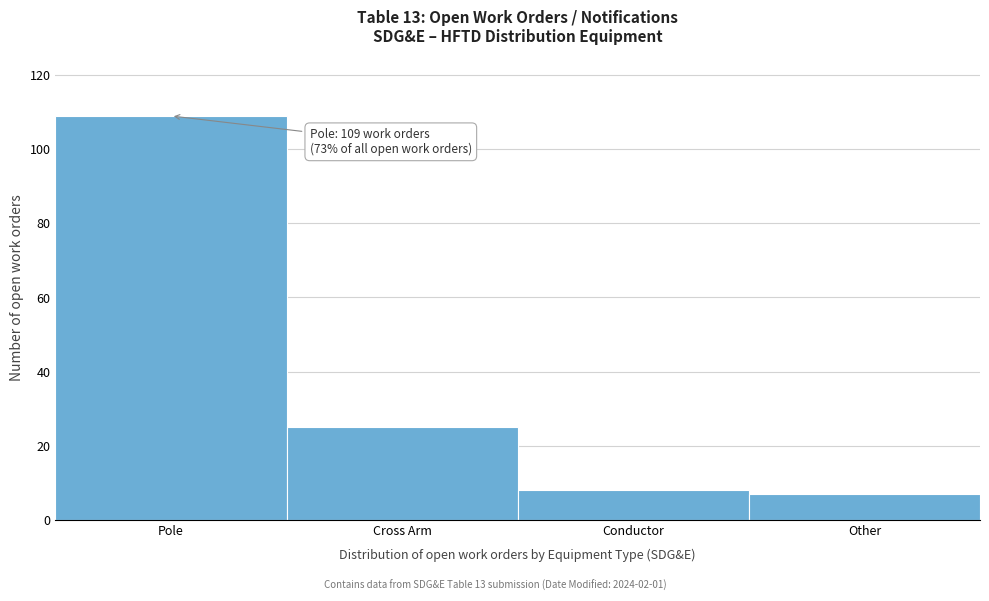

Reading right to left, list all the values displayed in this chart.

7	8	25	109